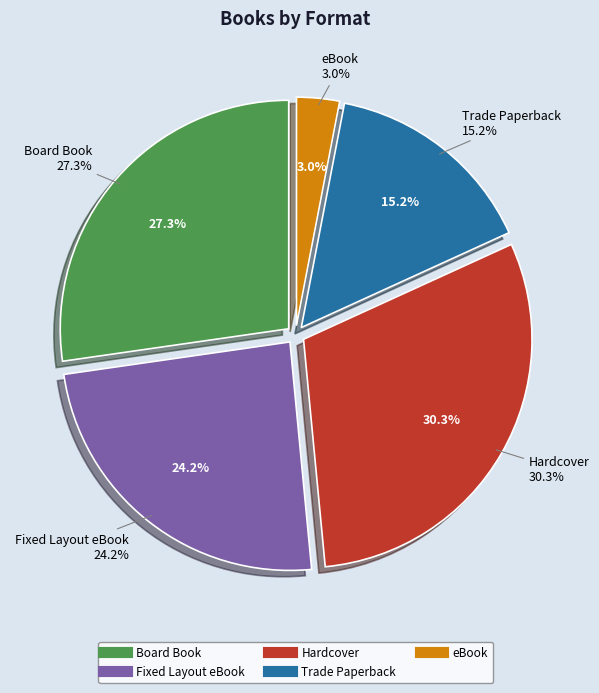

What is the smallest slice in the pie chart?

eBook